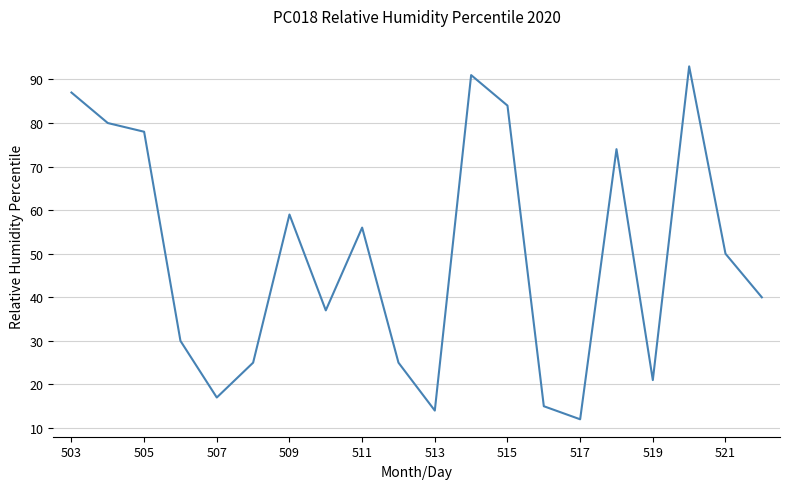

What is the minimum value shown in the chart?

12